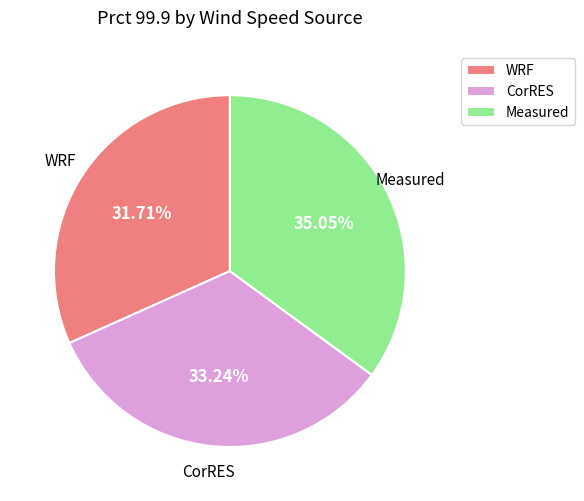

Approximately how many times larger is the value at Measured compared to CorRES?

1.1